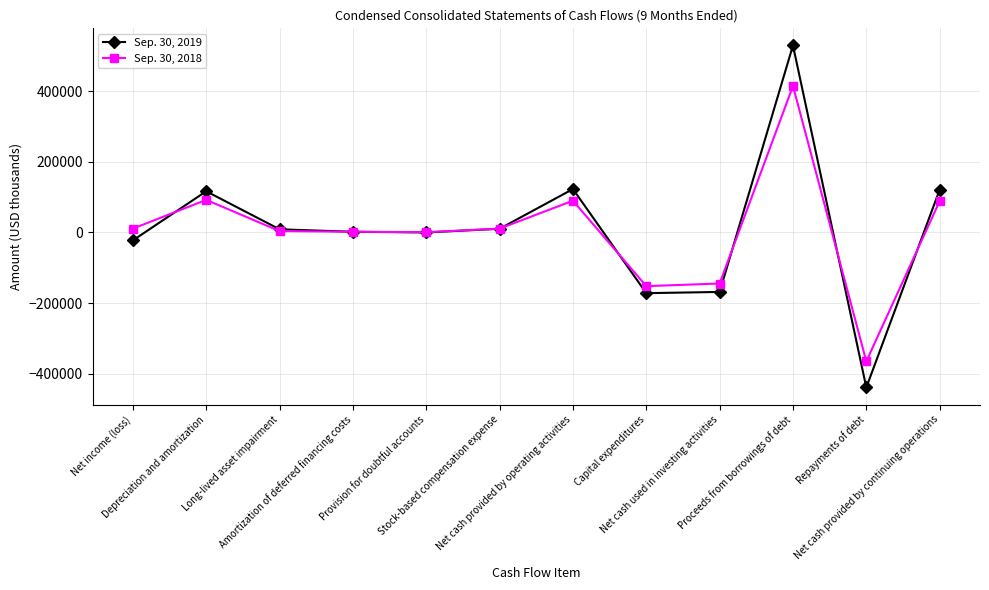

Which series changed the most between Net income (loss) and Net cash provided by operating activities?

Sep. 30, 2019